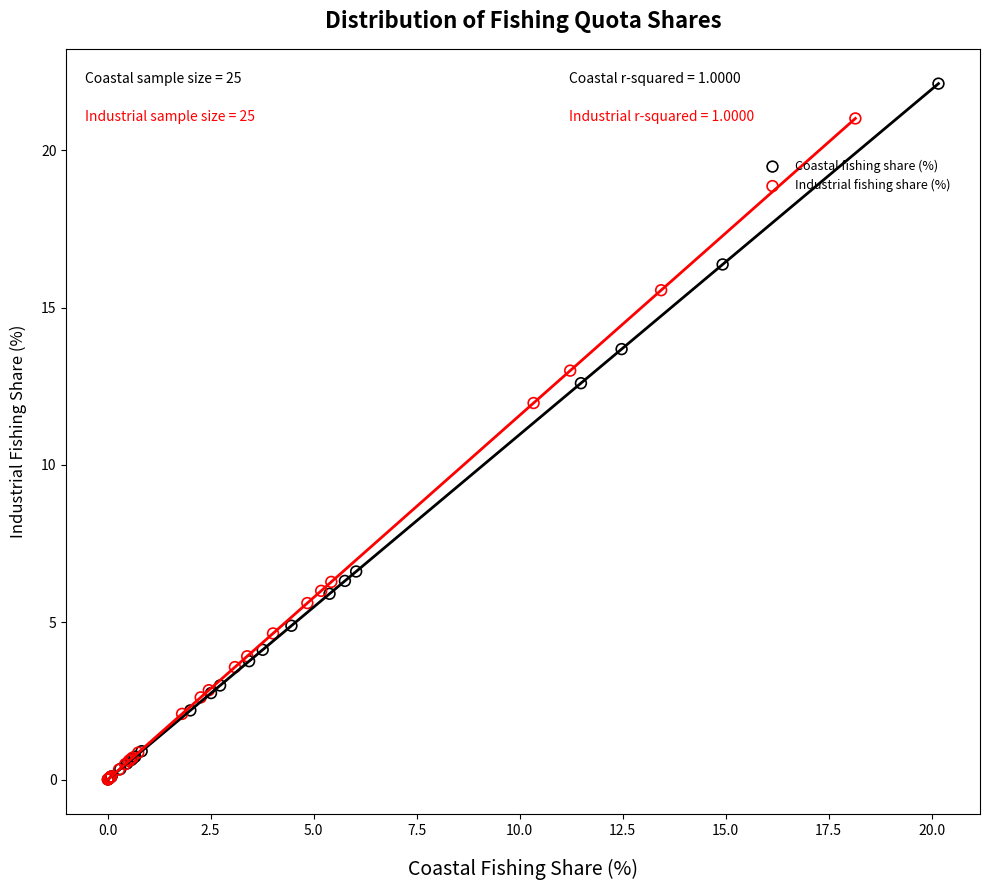

Which series has the largest Y range (max minus min)?

Coastal fishing share (%)